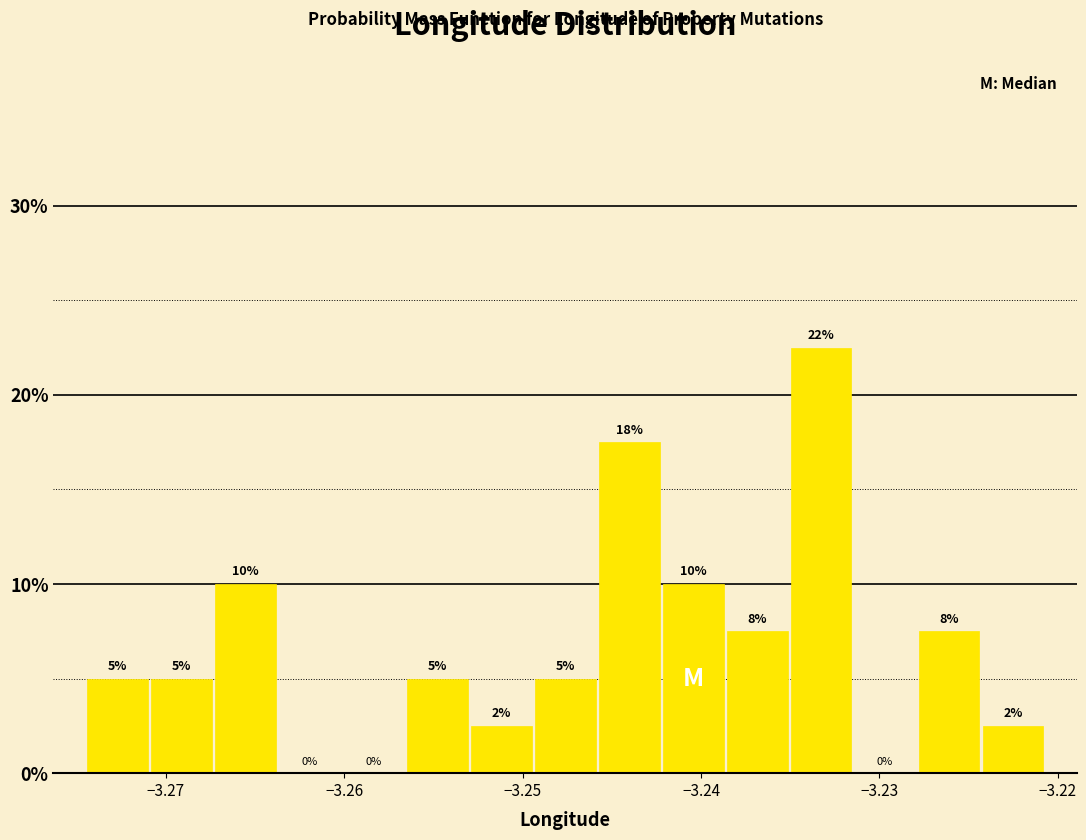

Around what value on the x-axis is the tallest bar? Give the approximate position of its centre, as read against the axis.

-3.233